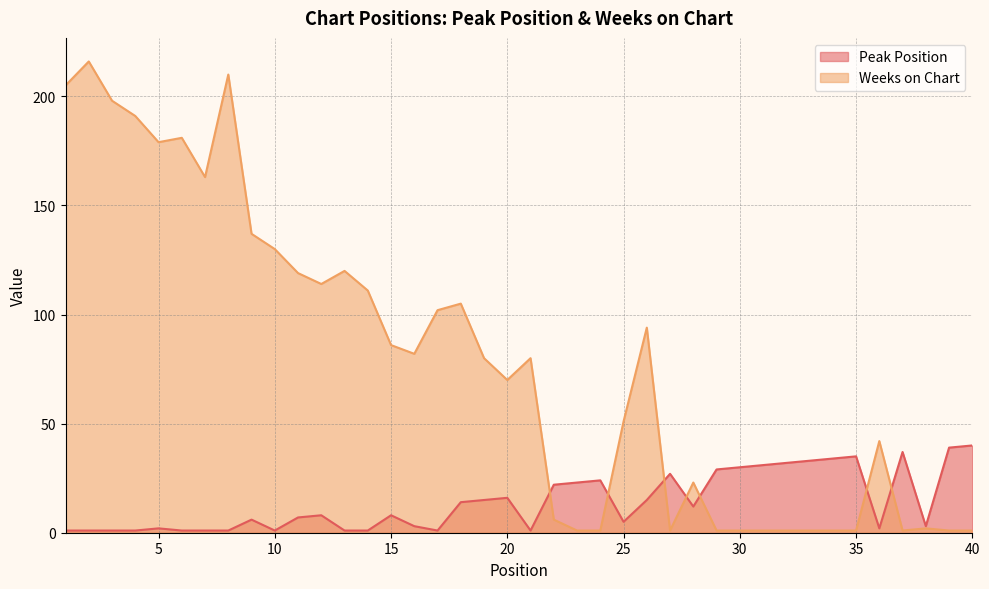

Between which two adjacent categories do Peak Position and Weeks on Chart first intersect?

21 and 22